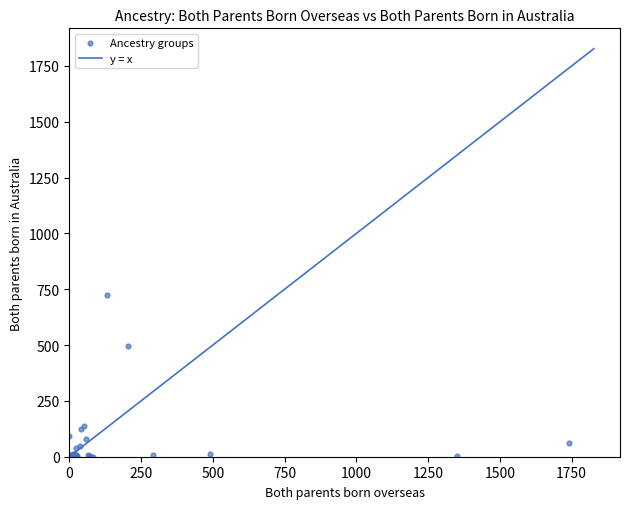

What Y value in the scatter plot is closest to 361?

495